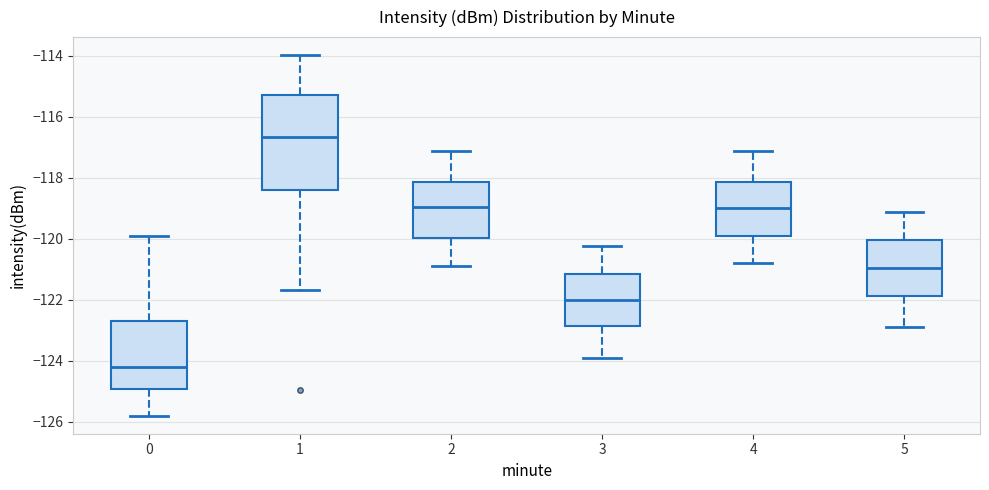

Which box's median line is the highest?

1